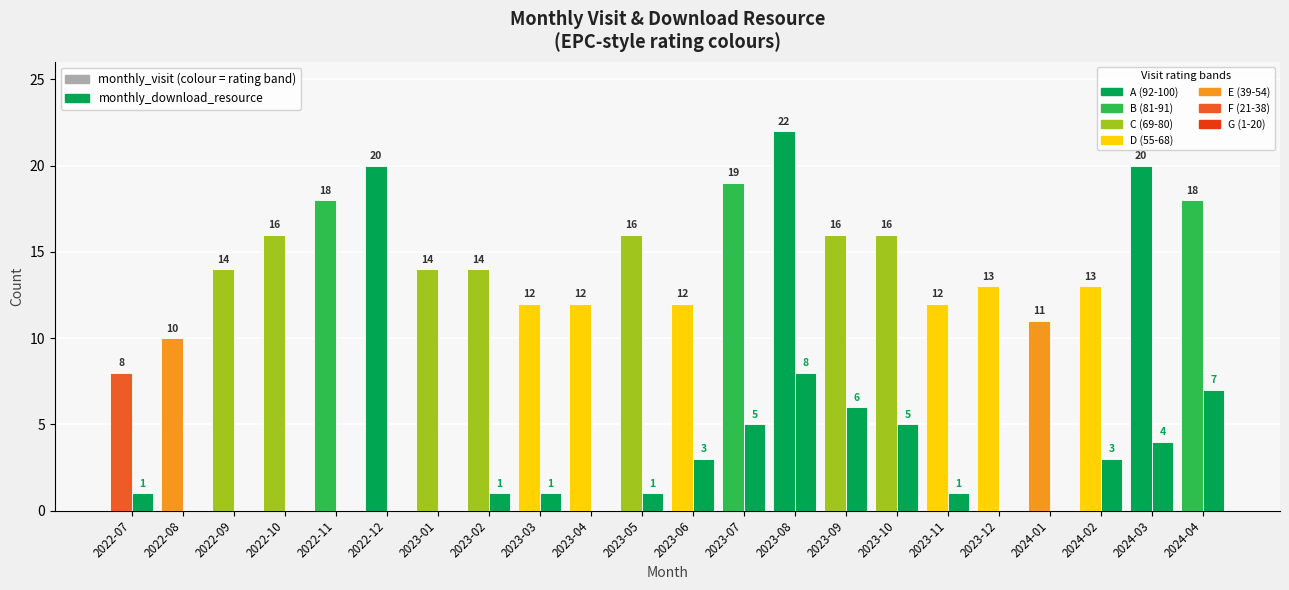

How many distinct data groups are displayed?

2